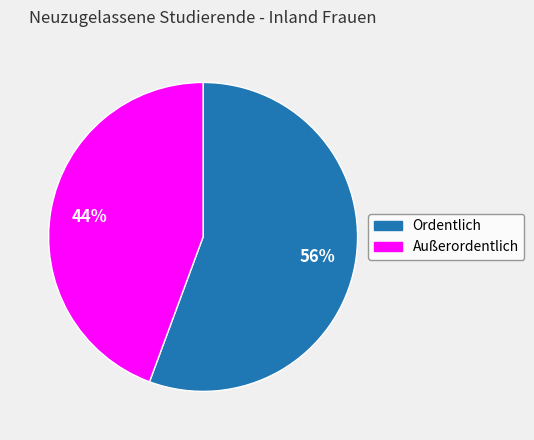

What is the ratio of the value at Ordentlich to the value at Außerordentlich?

1.3